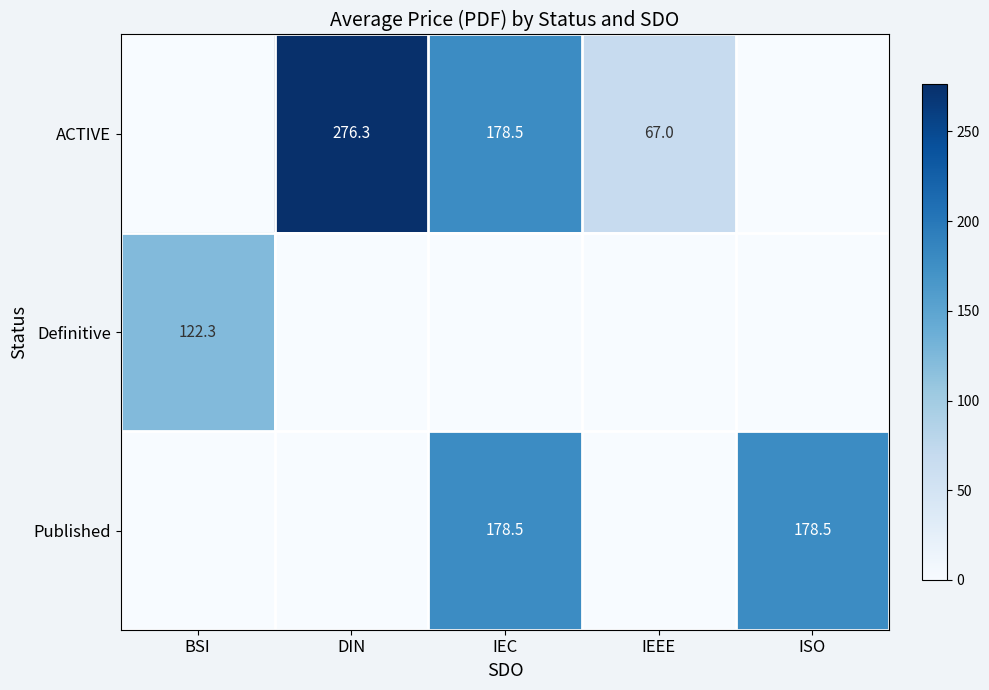

The Definitive series shows 28.2 at BSI. True or false?

False